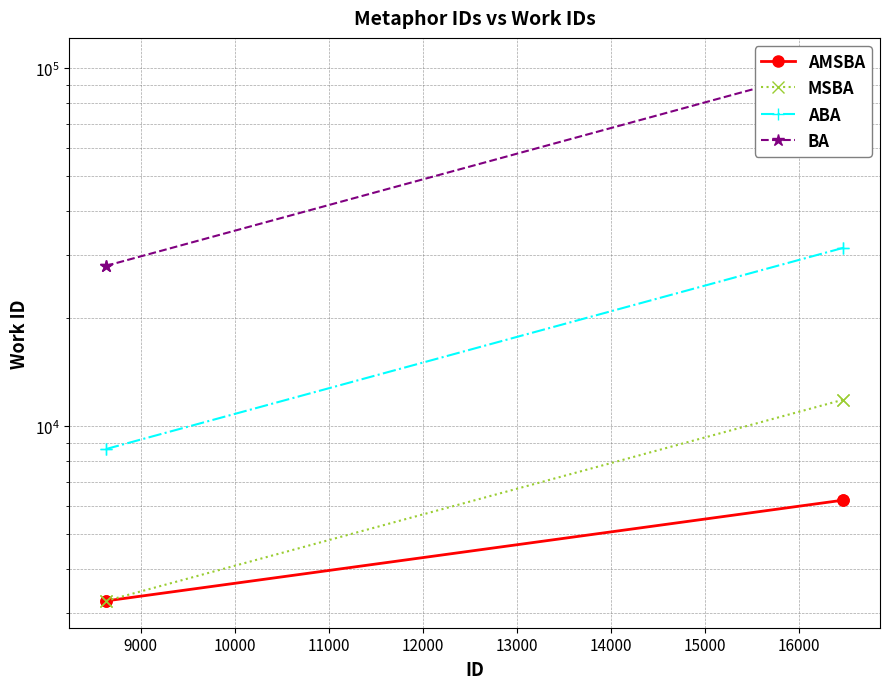

How many data points does each series have?

4